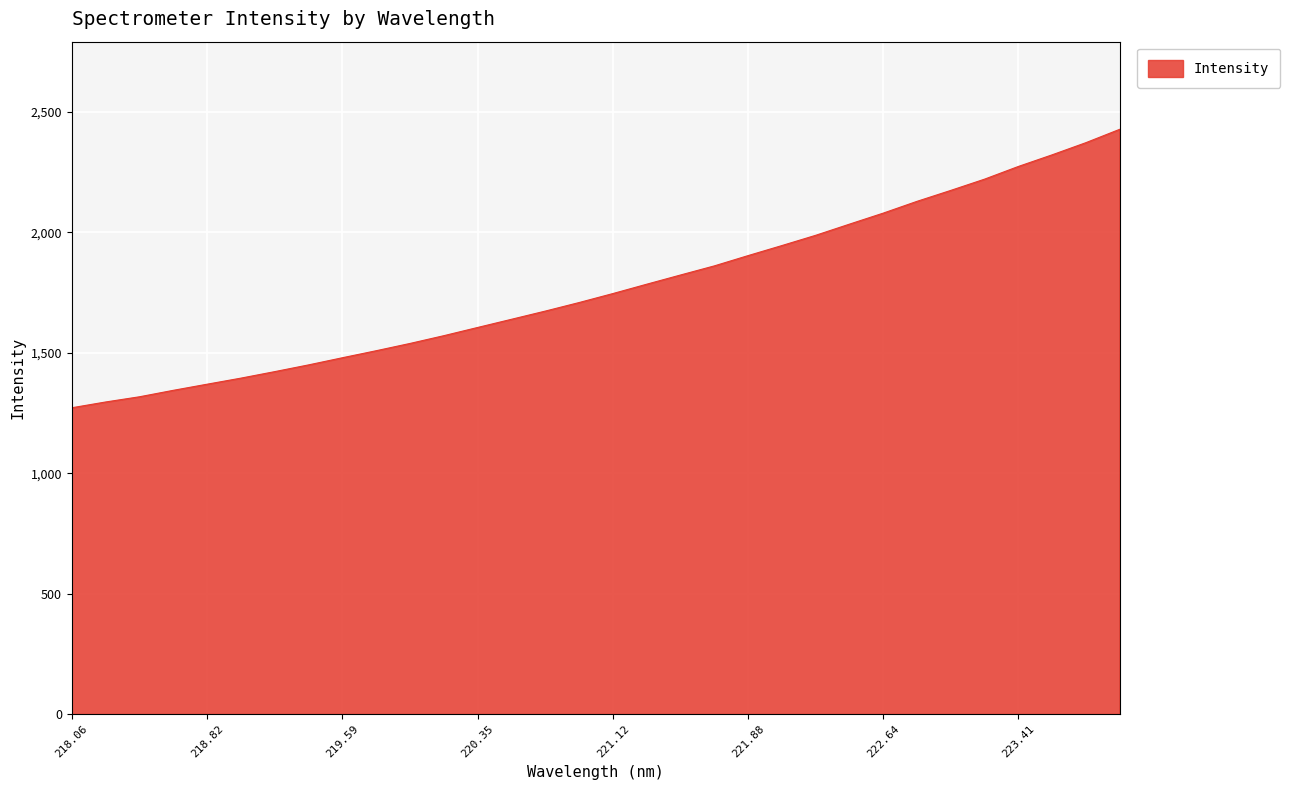

What is the difference between the maximum and minimum values?

1155.8